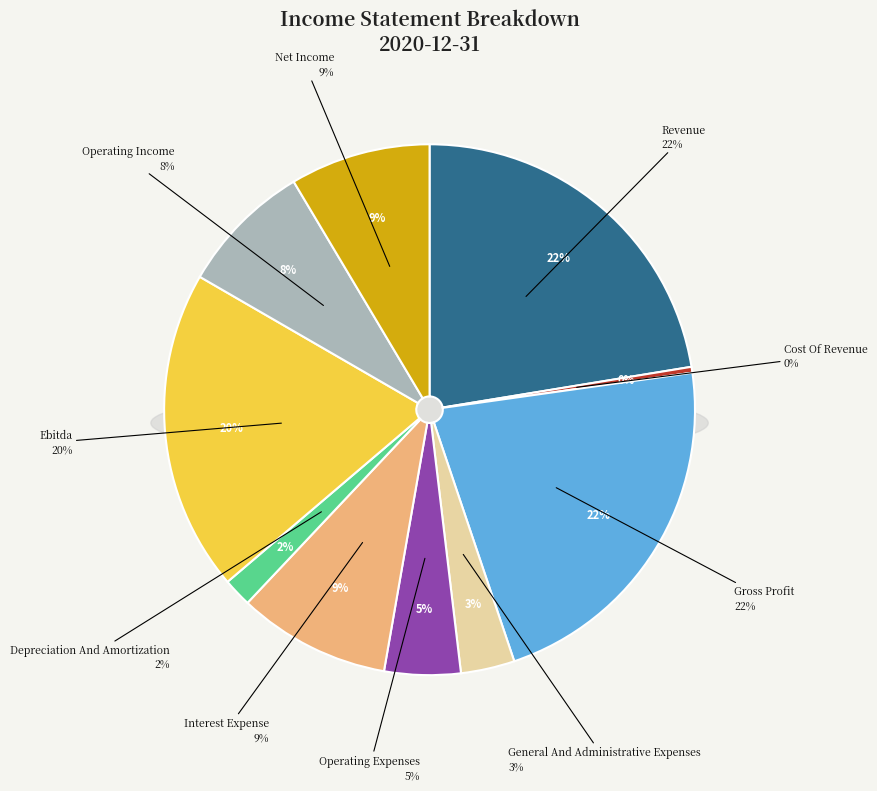

True or false: Net Income accounts for 1% of the total.

False